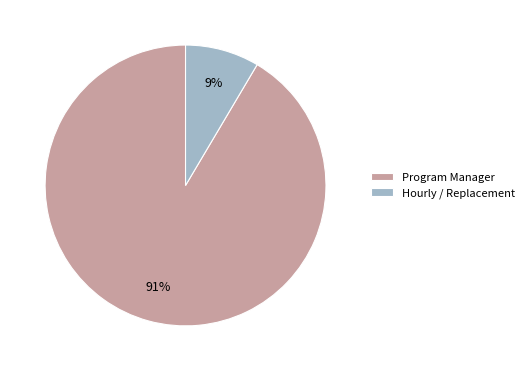

To the nearest percent, what is the combined percentage of Hourly / Replacement and Program Manager?

100%